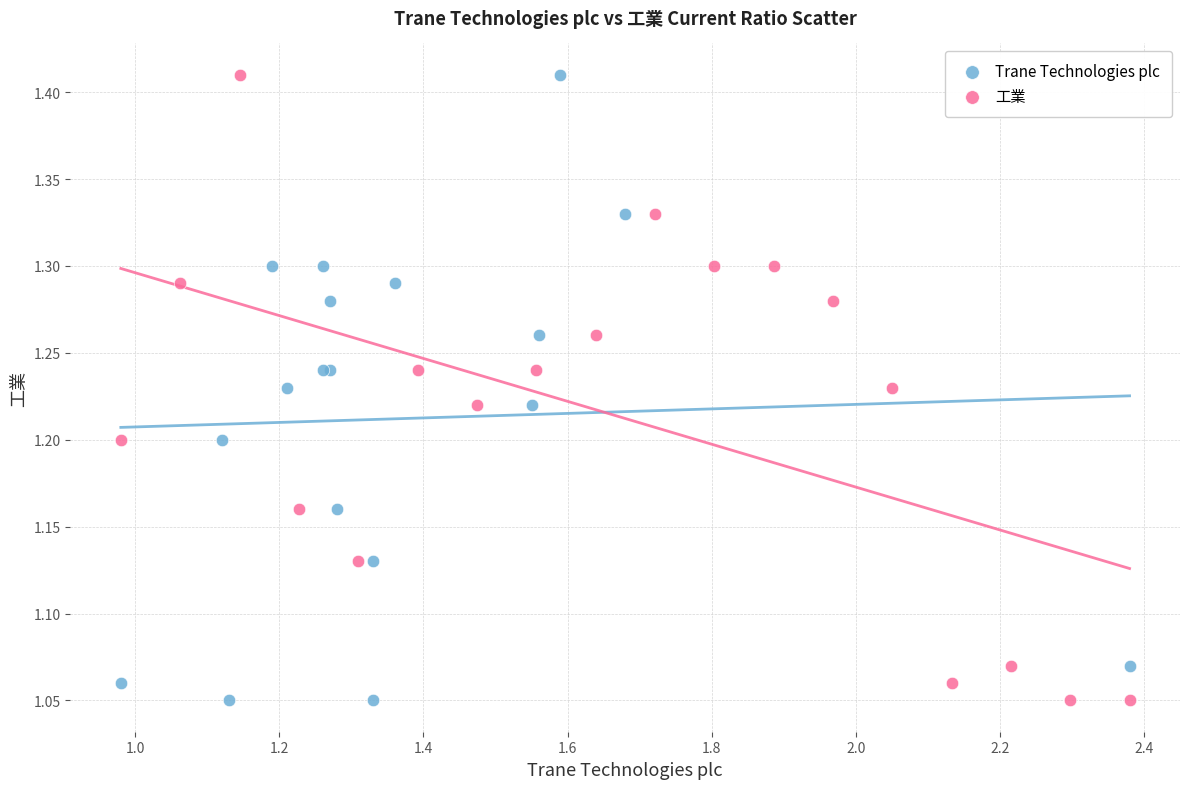

What are all the series names shown in the legend?

Trane Technologies plc, 工業